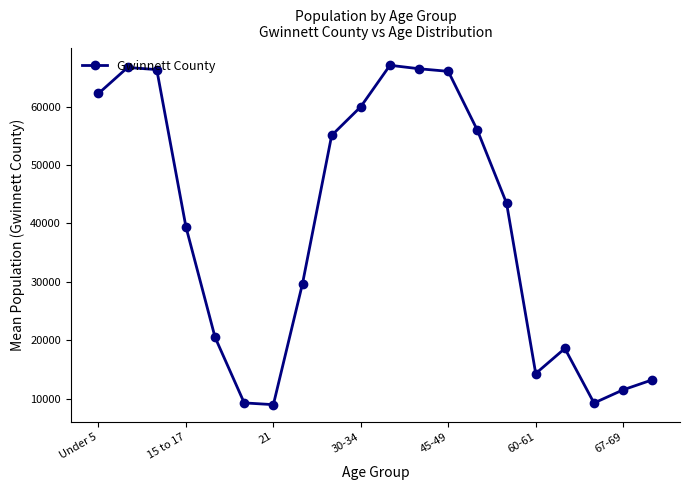

What is the value of the 16th point from the left?

14323